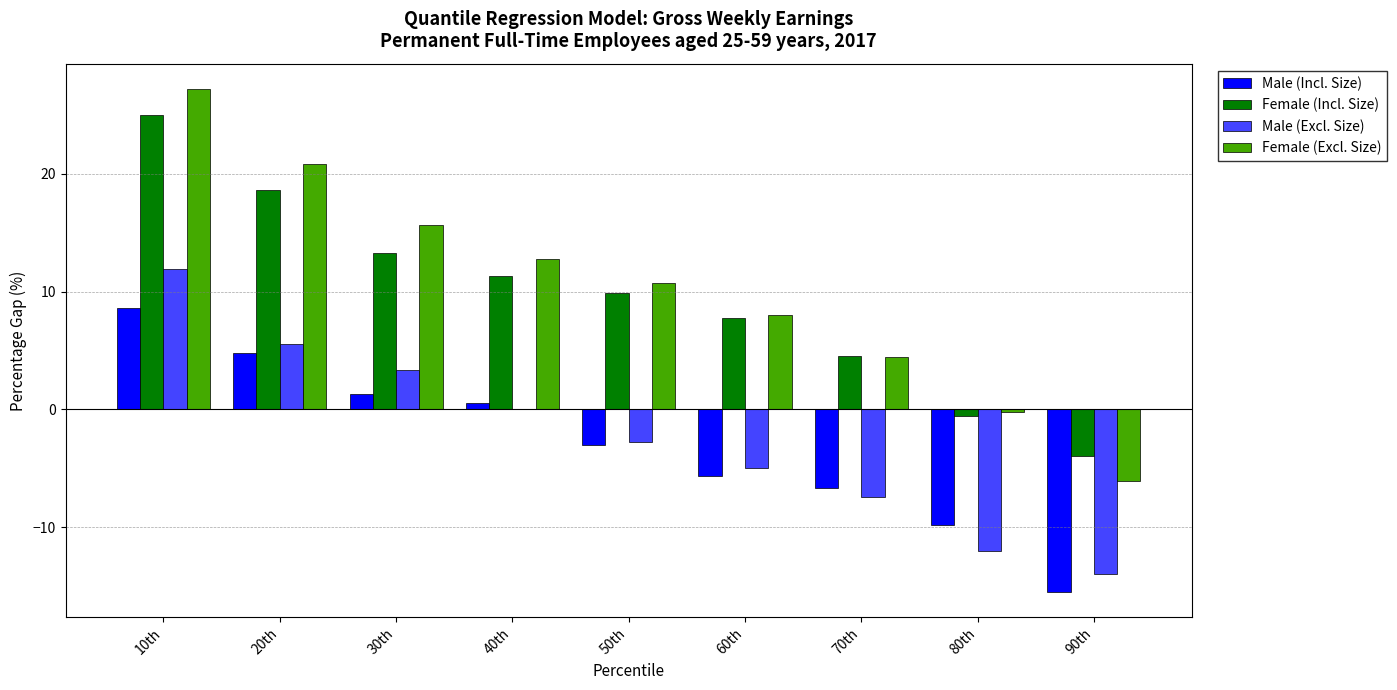

At which category is the sum across all series the highest?

10th